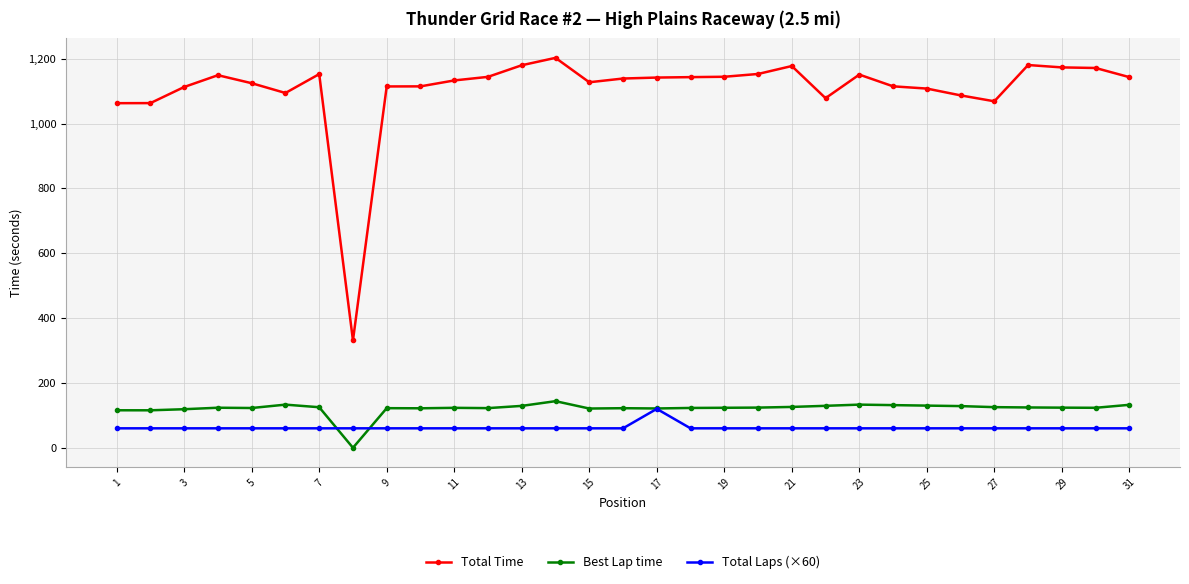

True or false: Total Time and Total Laps (×60) intersect in this chart.

False